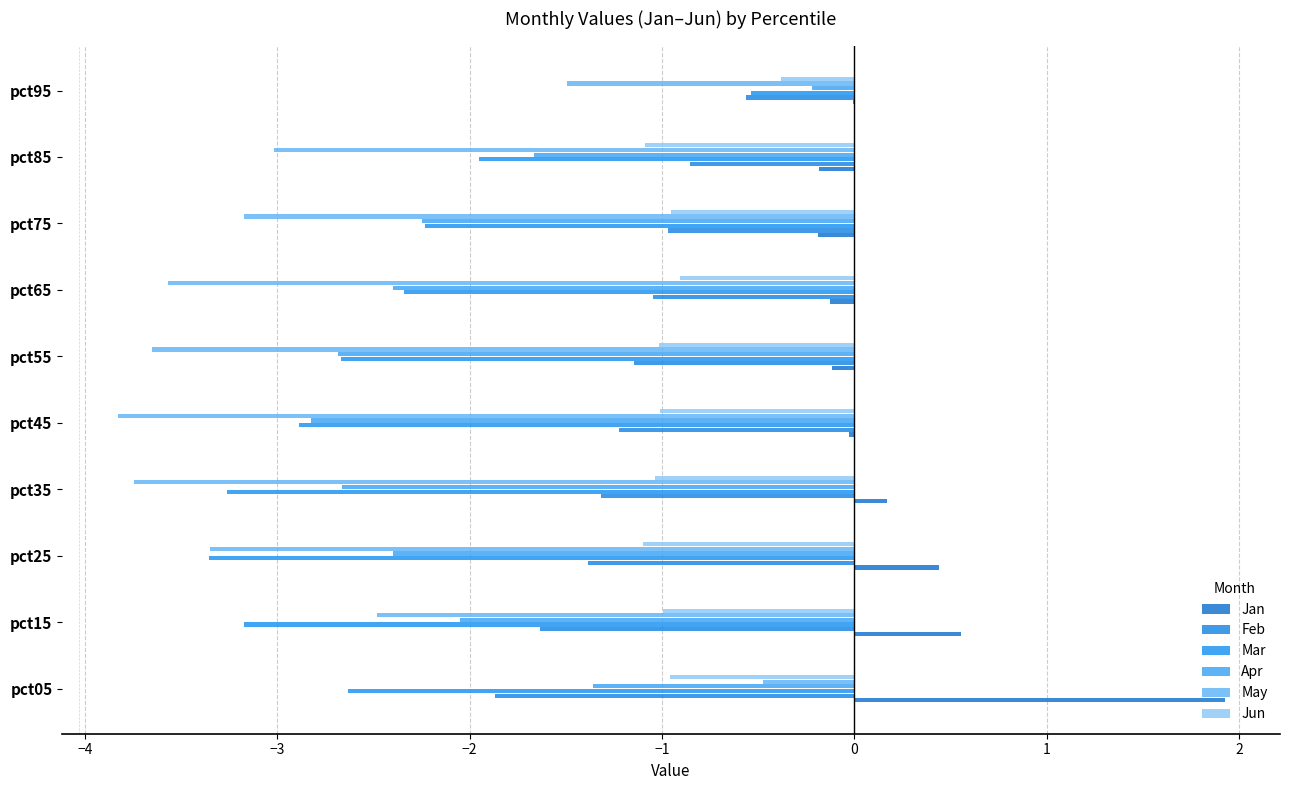

What is the value of the Feb bar at the 8th from the left?

-1.0